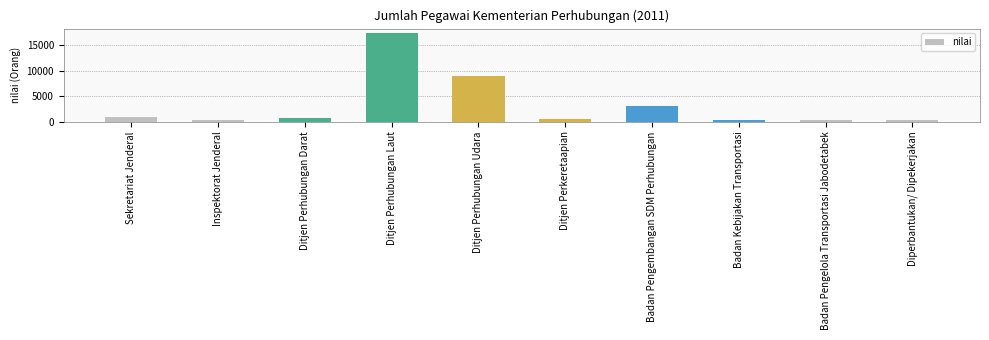

True or false: the data shows 276 at Badan Pengelola Transportasi Jabodetabek.

True